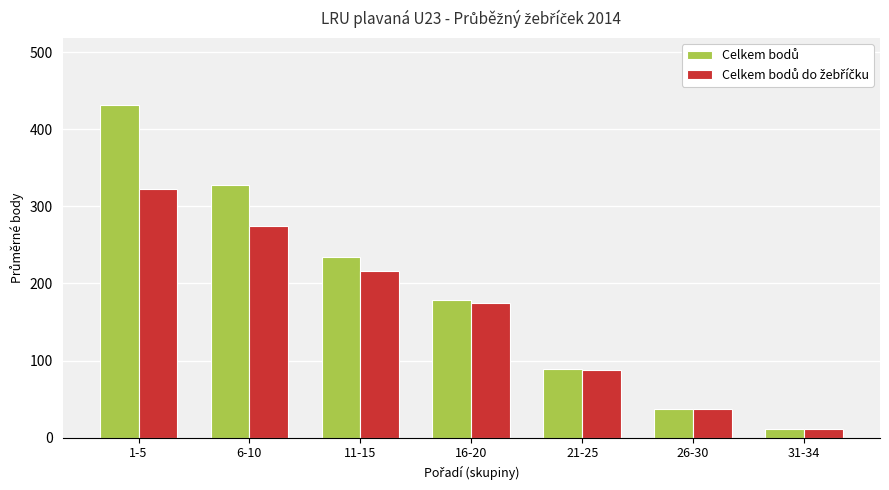

What is the spread (max minus min) of values at 11-15?

17.2